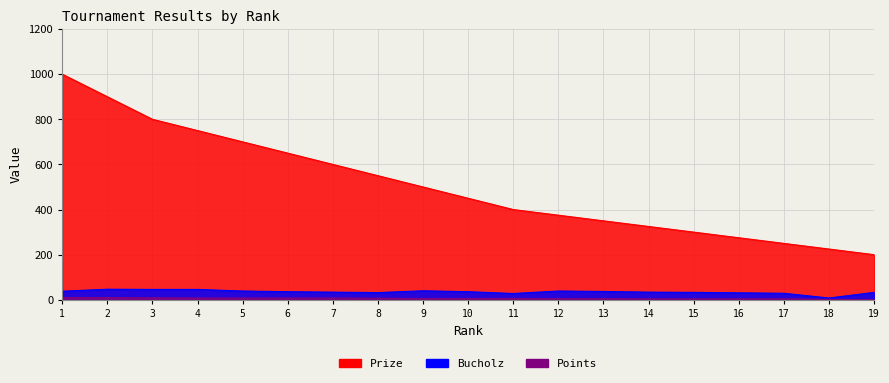

What is the difference between the maximum and minimum values in the Prize series?

800